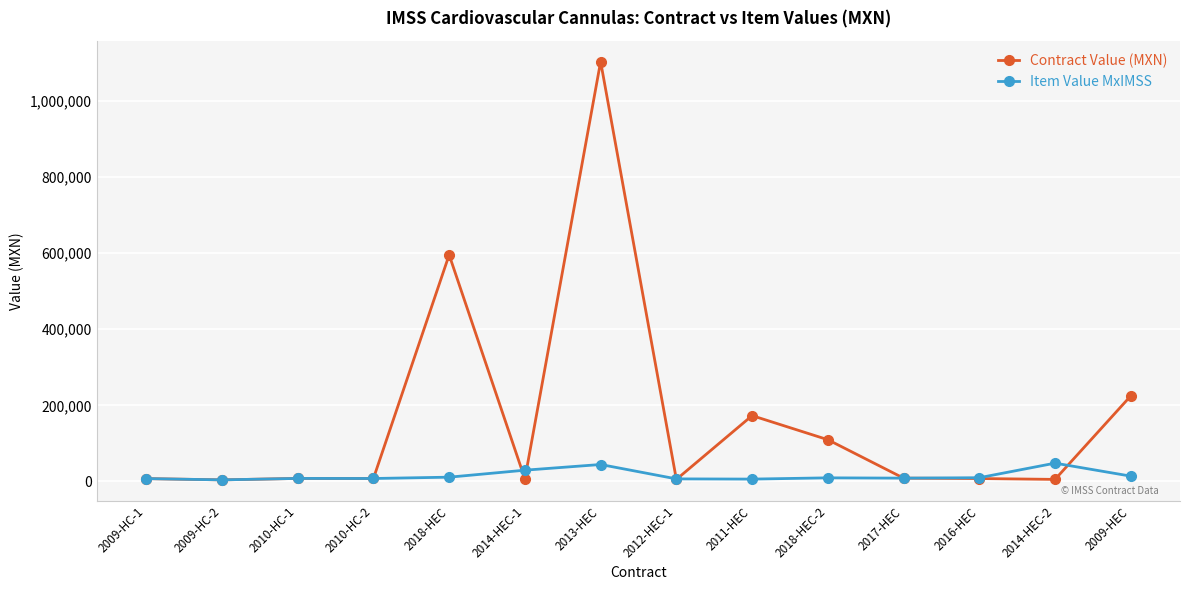

True or false: Item Value MxIMSS has more than 0 interior local peaks.

True